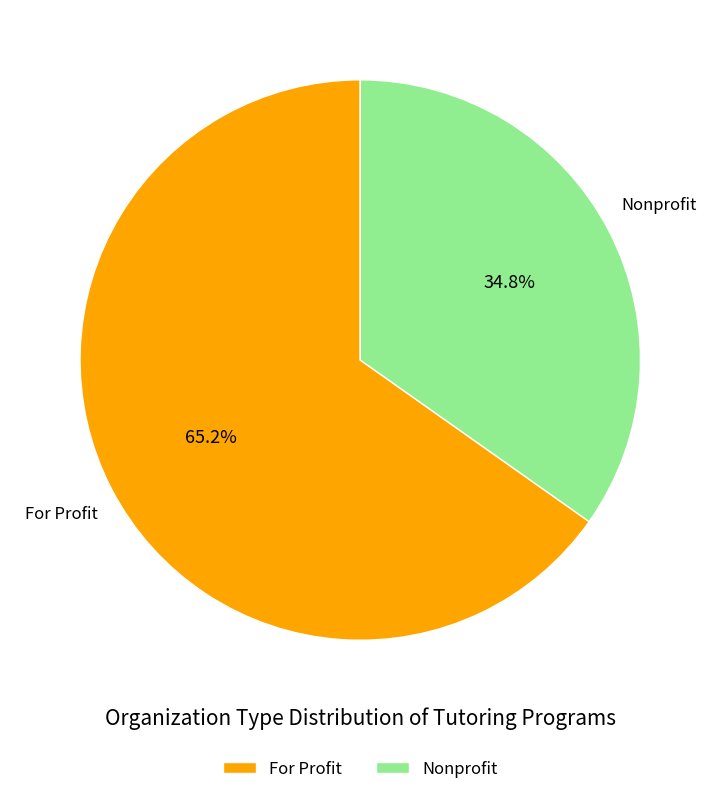

To the nearest percent, what is the combined percentage of For Profit and Nonprofit?

100%